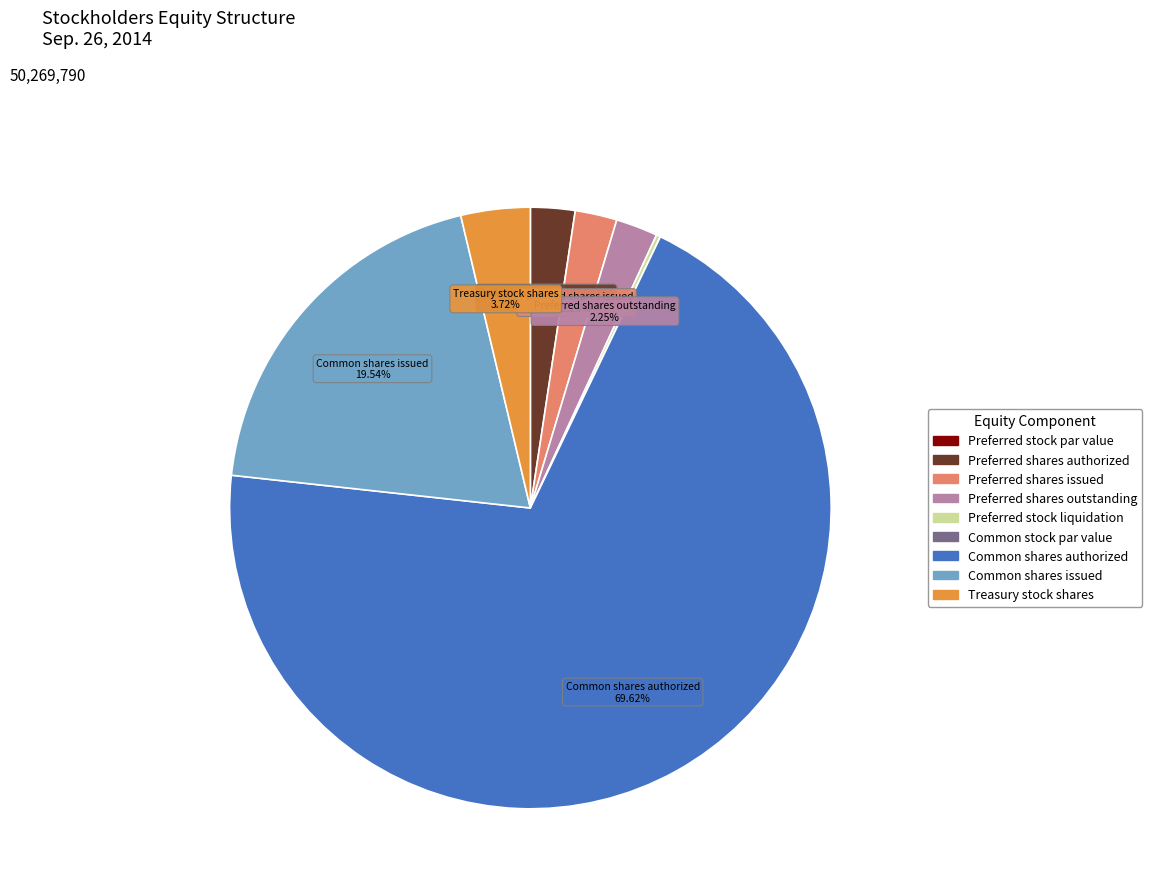

What is the largest slice in the pie chart?

Common shares authorized